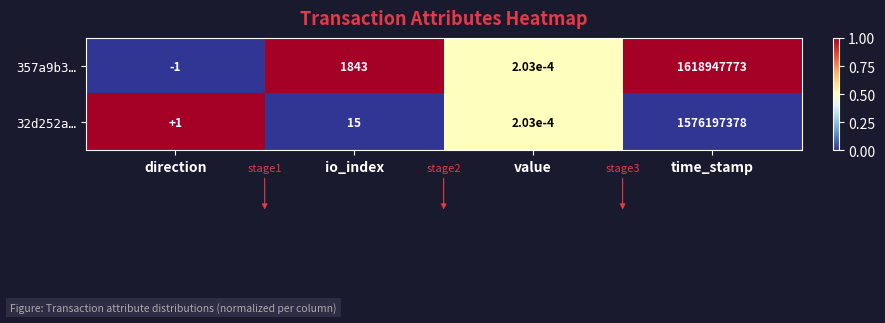

At which category is the sum across all series the highest?

time_stamp